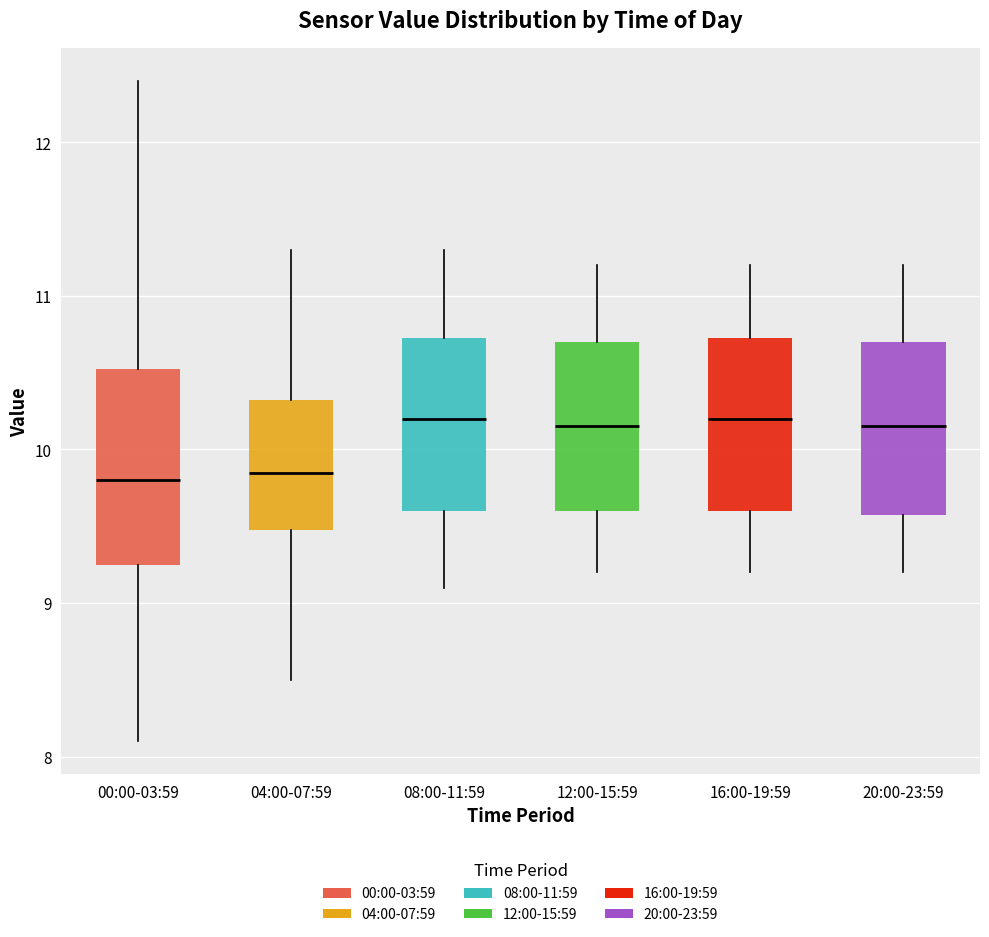

Comparing the boxes themselves (not the whiskers), which one is the tallest?

00:00-03:59